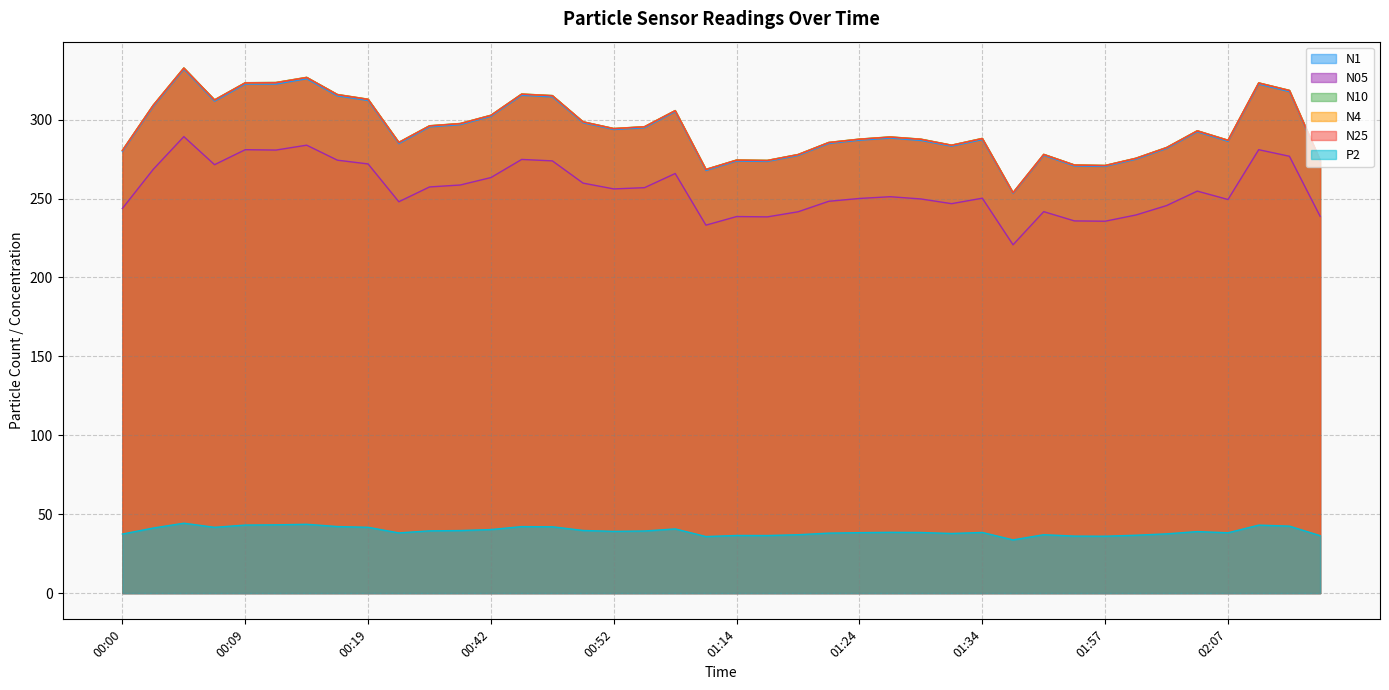

Where is the first local minimum for P2?

00:07